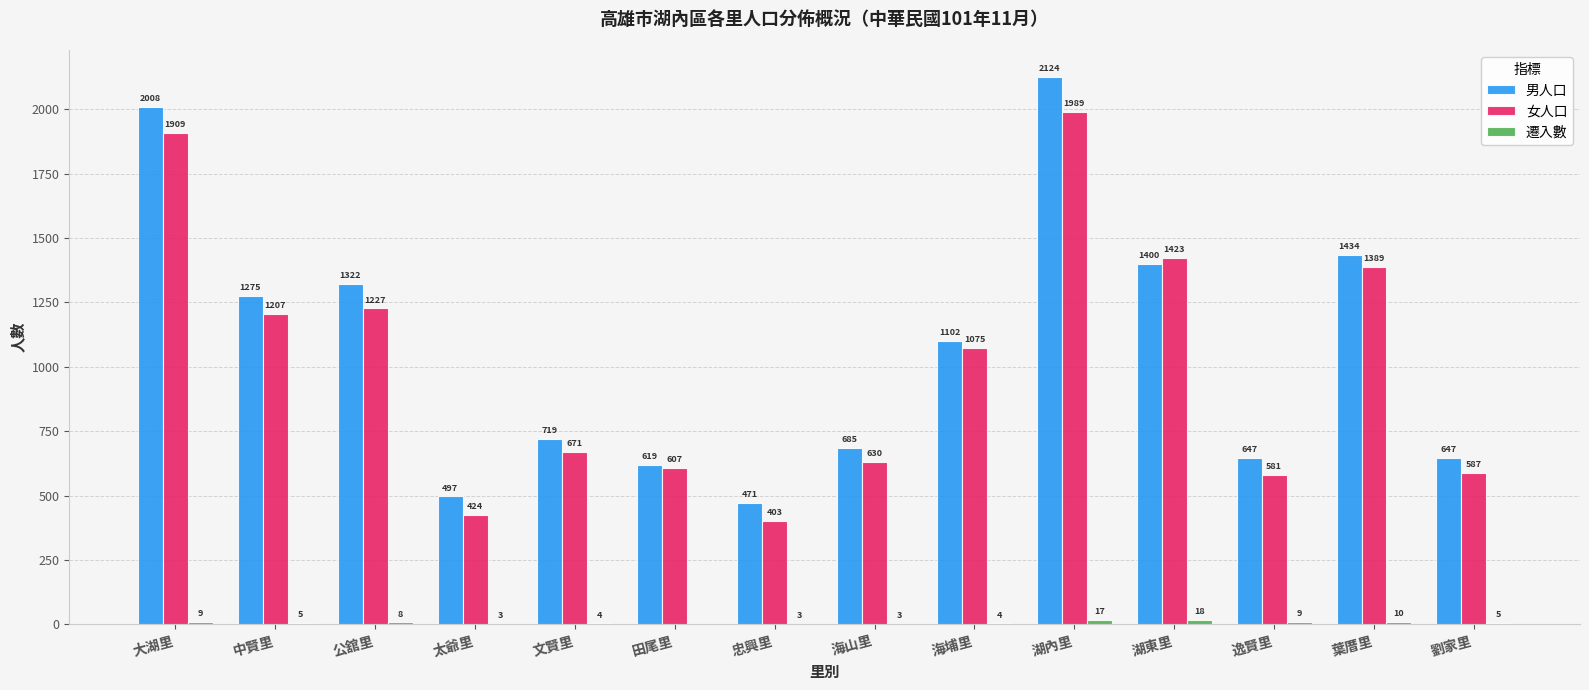

Which series changed the most between 太爺里 and 文賢里?

女人口